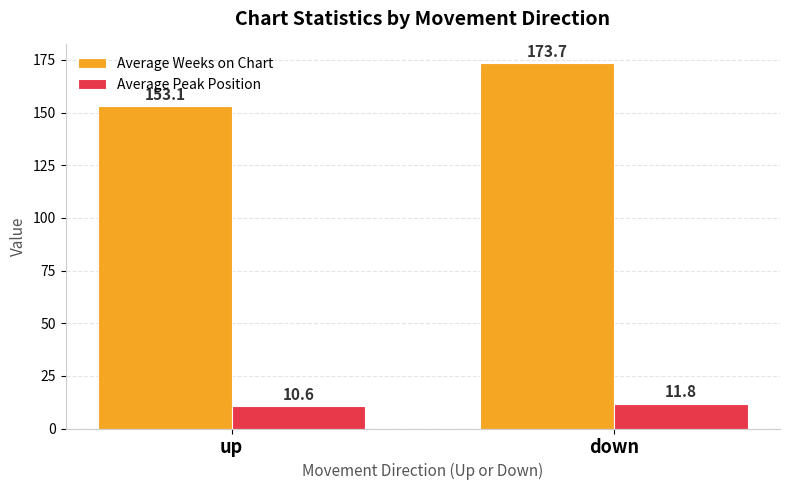

What is the maximum value shown in the chart?

173.7